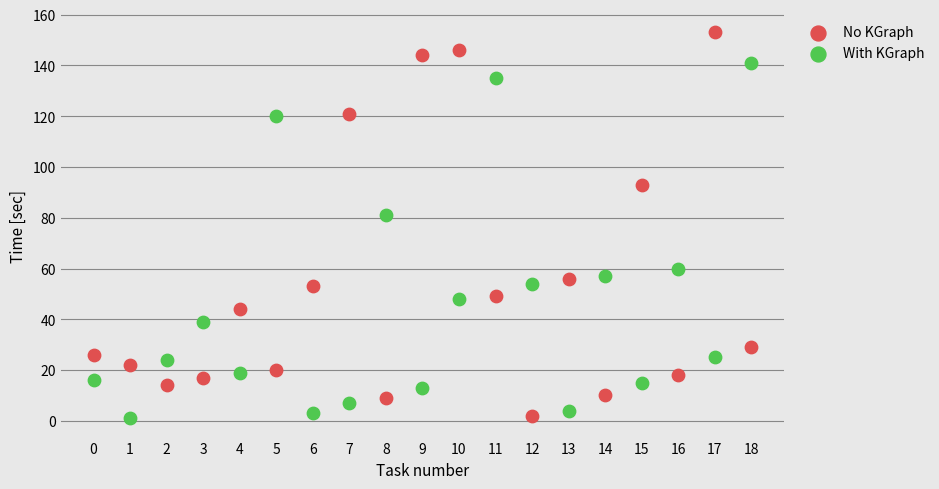

Across all data points, what is the range of Y values (max minus min)?

152